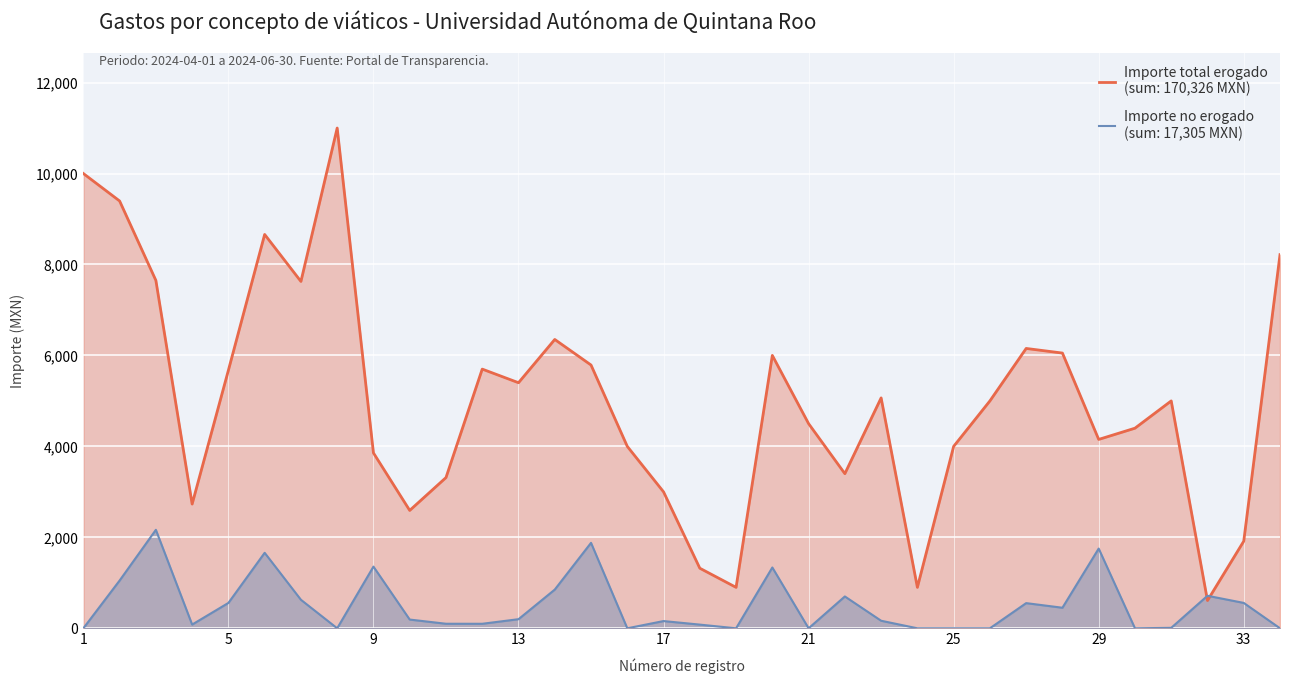

What is the maximum value shown in the chart?

11000.0